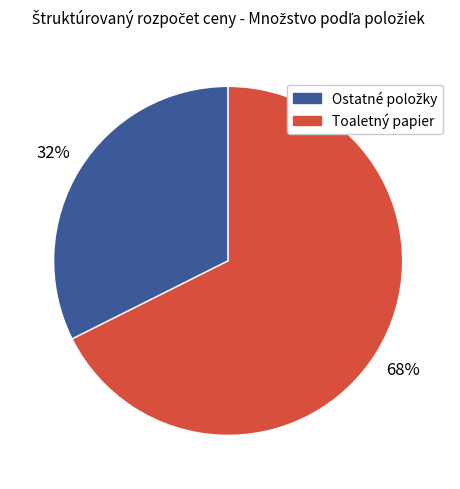

Is there a majority slice in this chart?

Yes